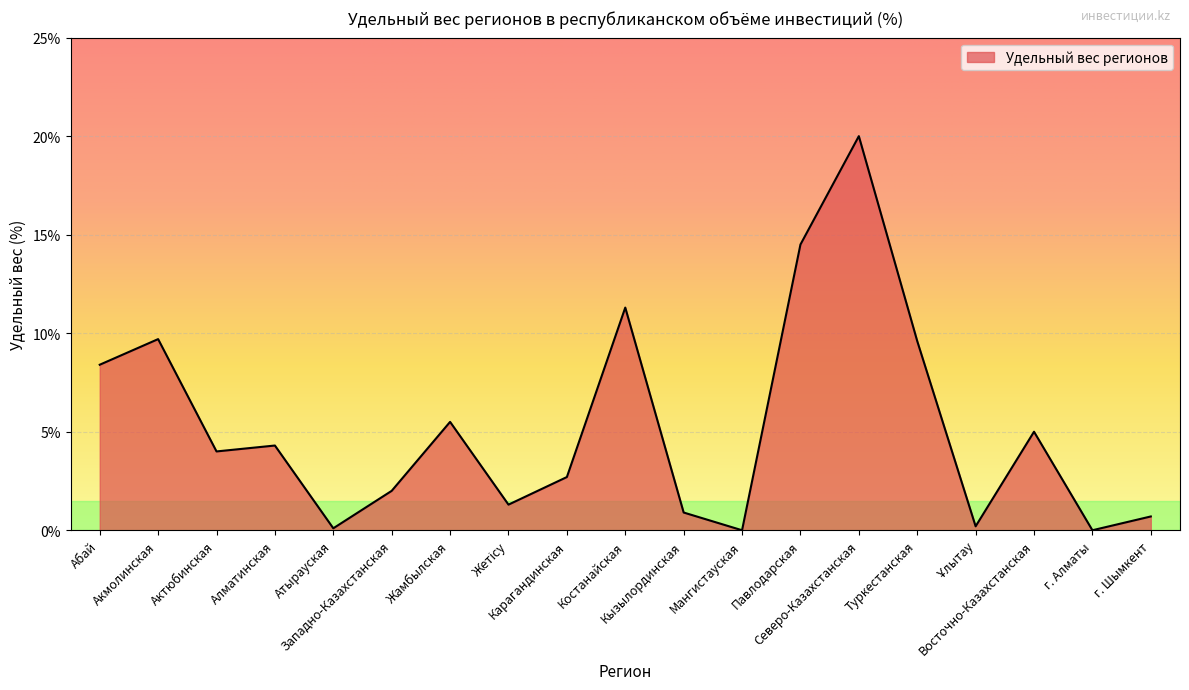

Which has a higher value, Костанайская or Алматинская?

Костанайская